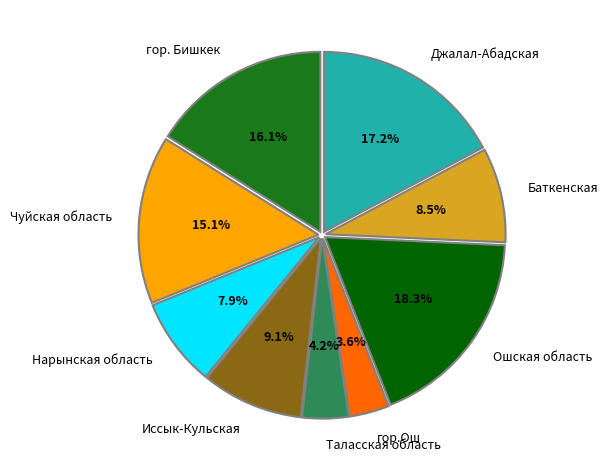

Which slice is the smallest?

гор.Ош